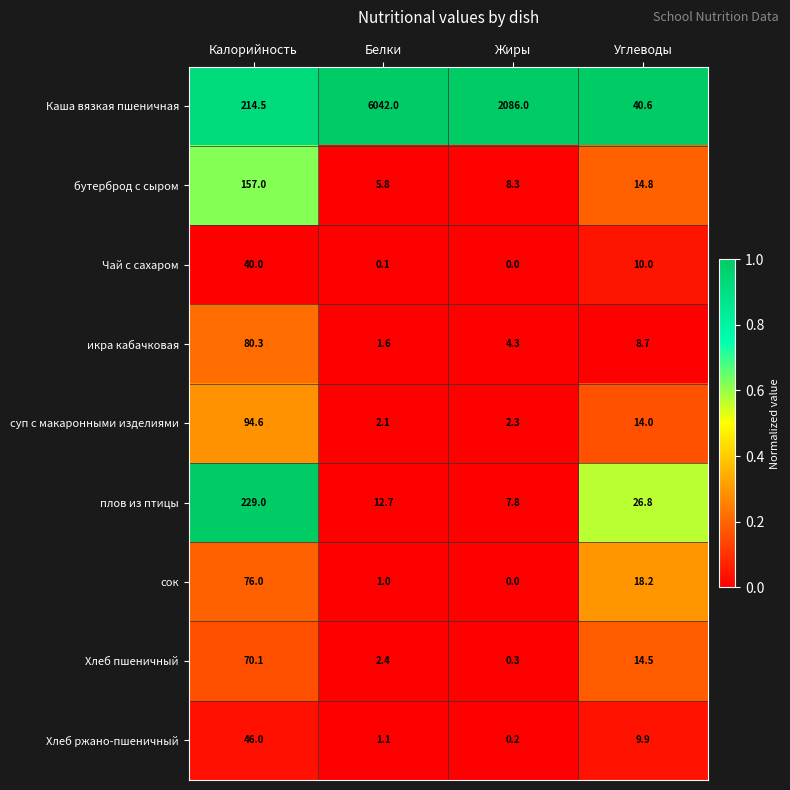

What is the total value across all series at Жиры?

2109.2